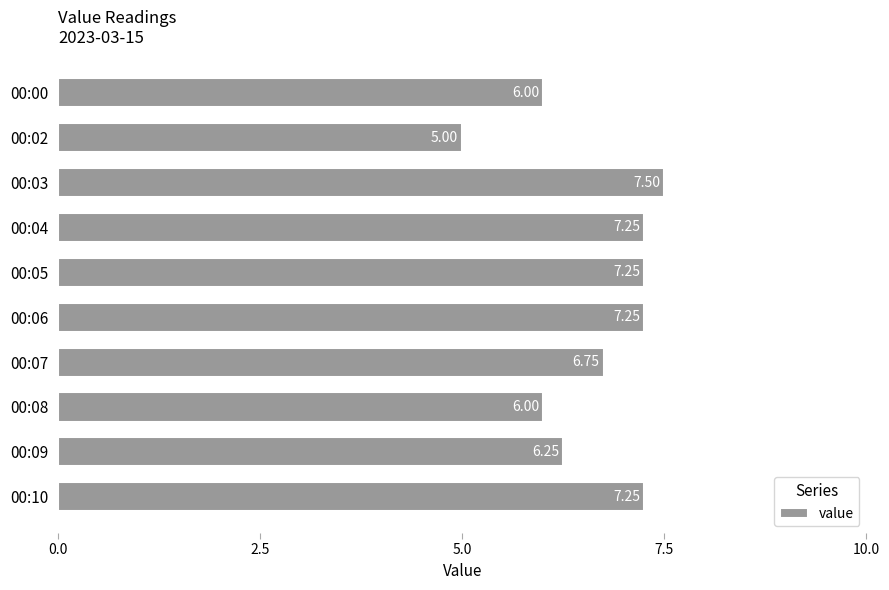

Between 00:05 and 00:03, which is larger?

00:03